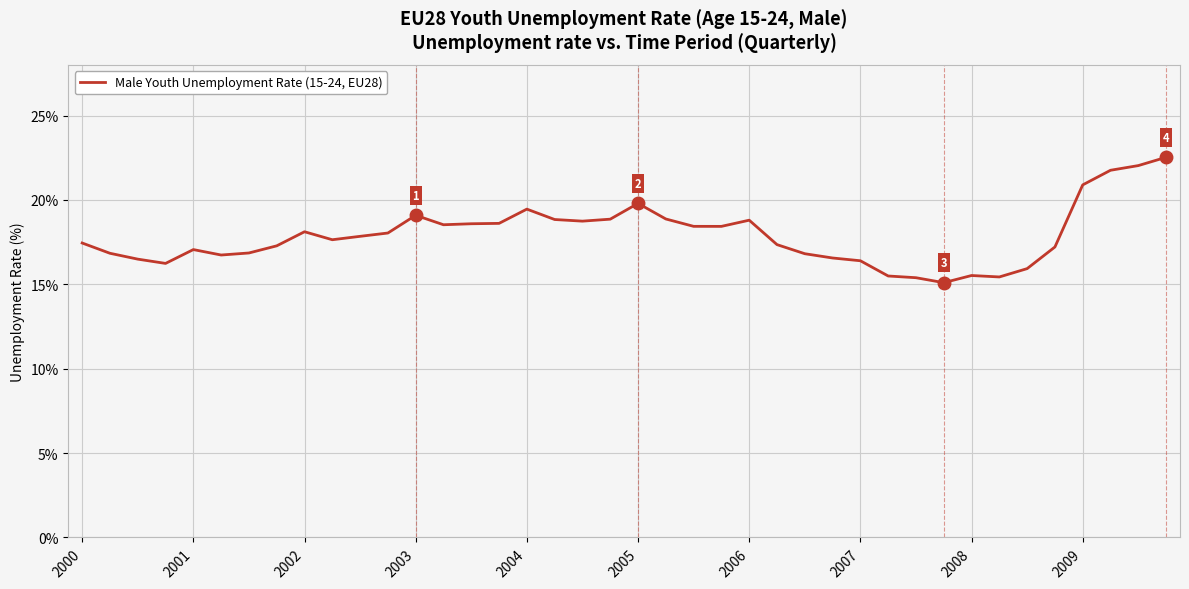

What is the maximum value shown in the chart?

22.5